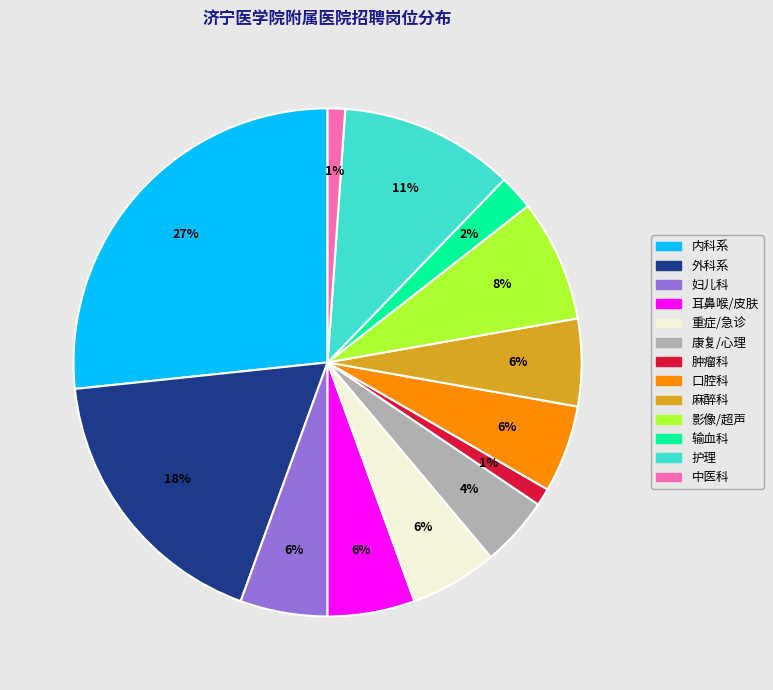

To the nearest percent, what is the average slice percentage?

8%